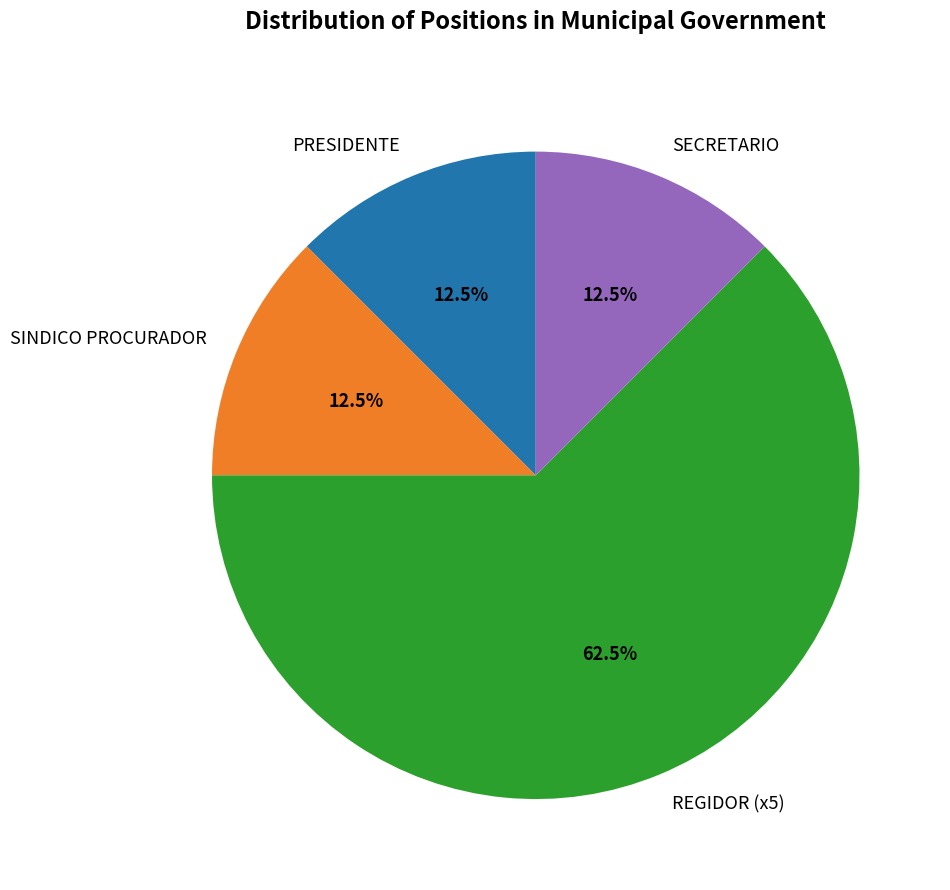

Which slice represents more than half of the pie?

REGIDOR (x5)